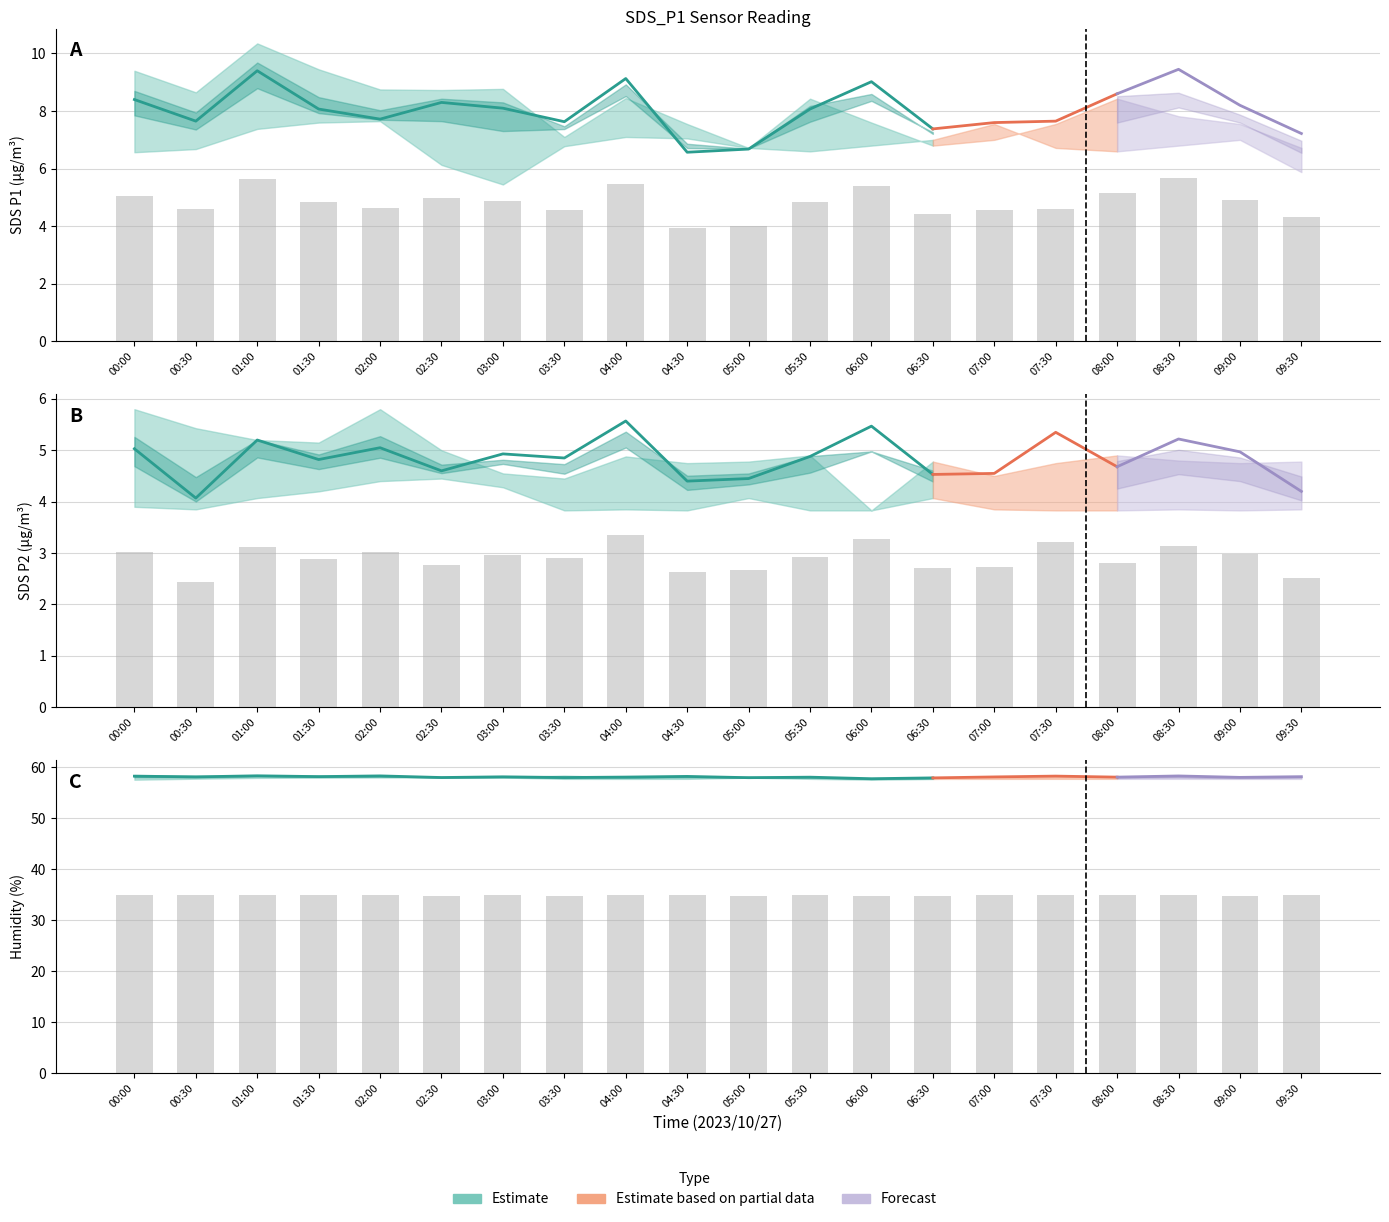

What is the difference between the SDS_P1 values at 08:00 and 08:30?

0.5